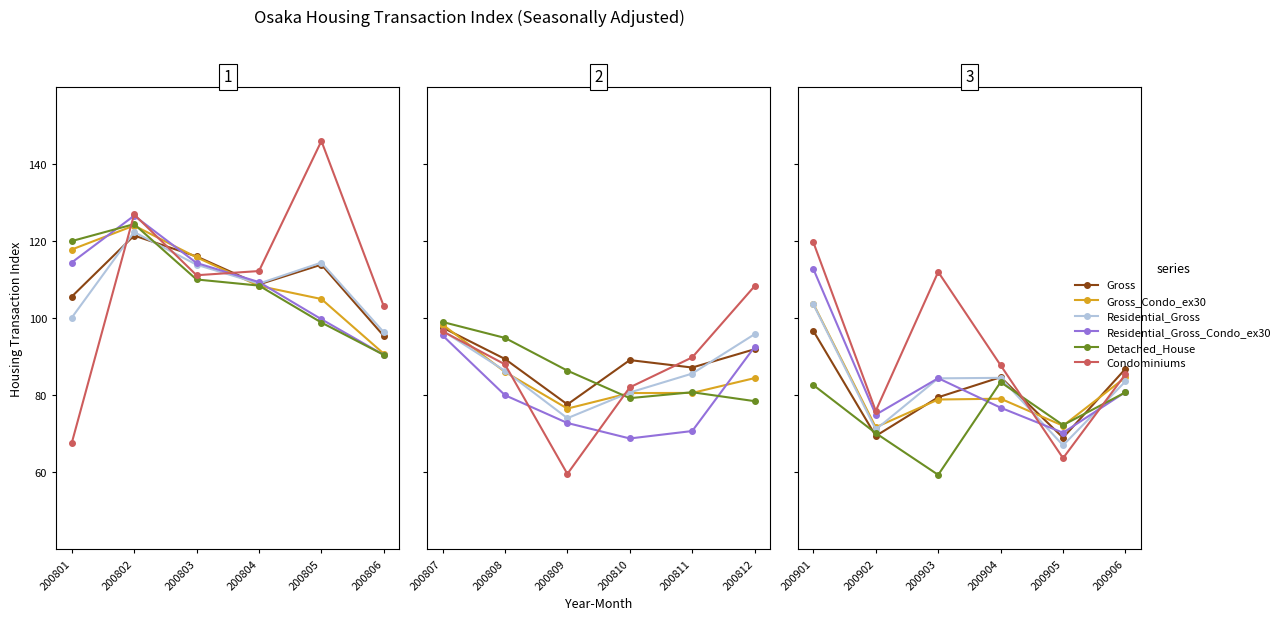

What is the difference between the maximum and minimum values in the Residential_Gross series?

36.6